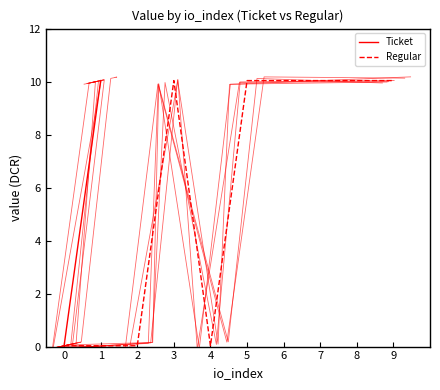

What are all the series names shown in the legend?

Ticket, Regular